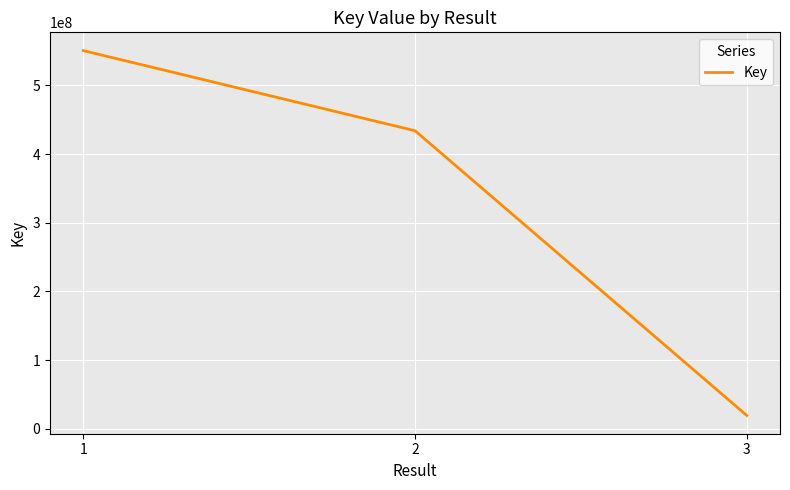

True or false: the data shows 734717969 at 2.

False